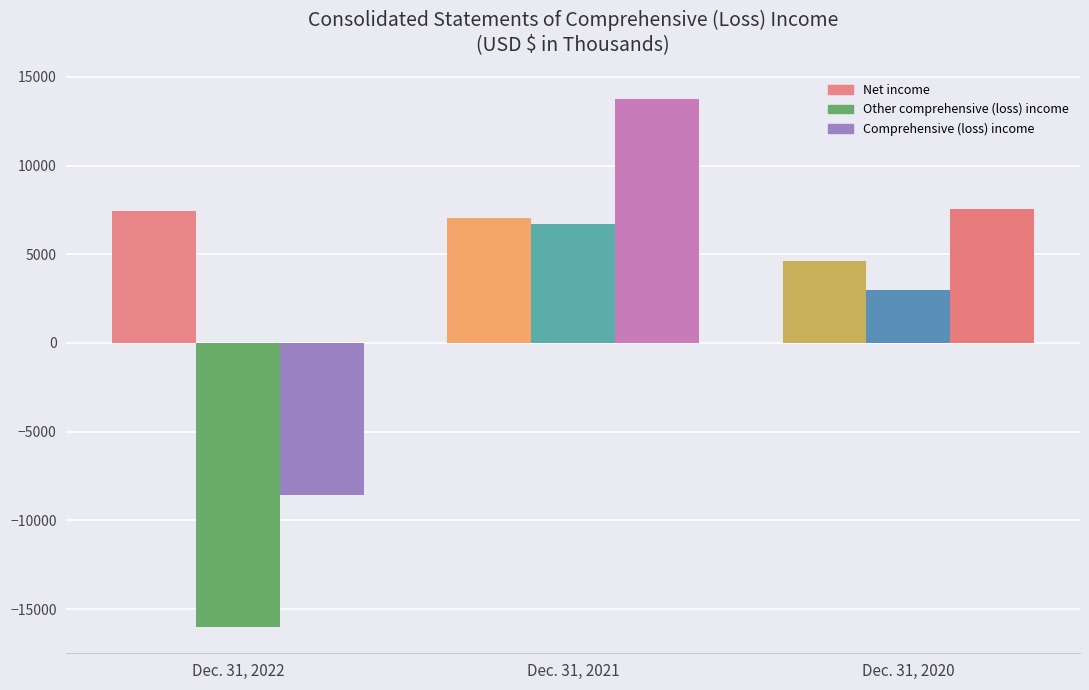

What is the value of the Net income bar at the 2nd from the left?

7072